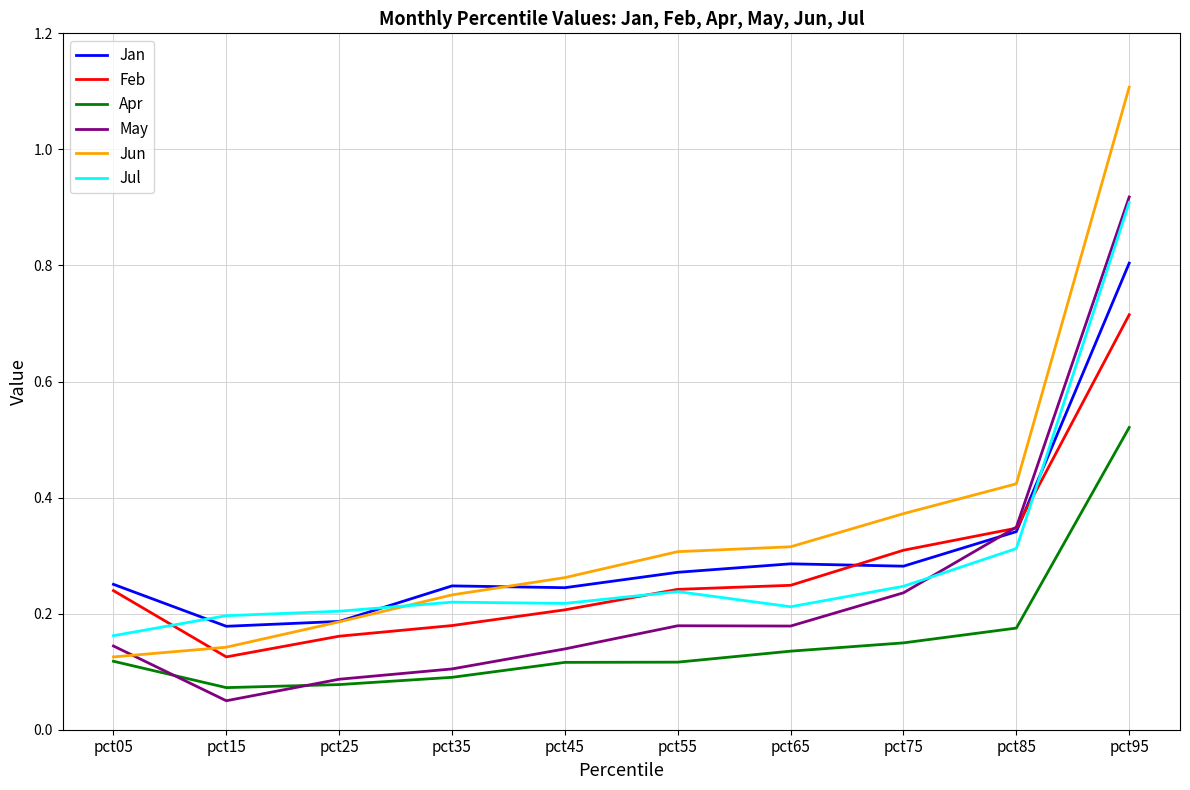

At which category is the sum across all series the highest?

pct95